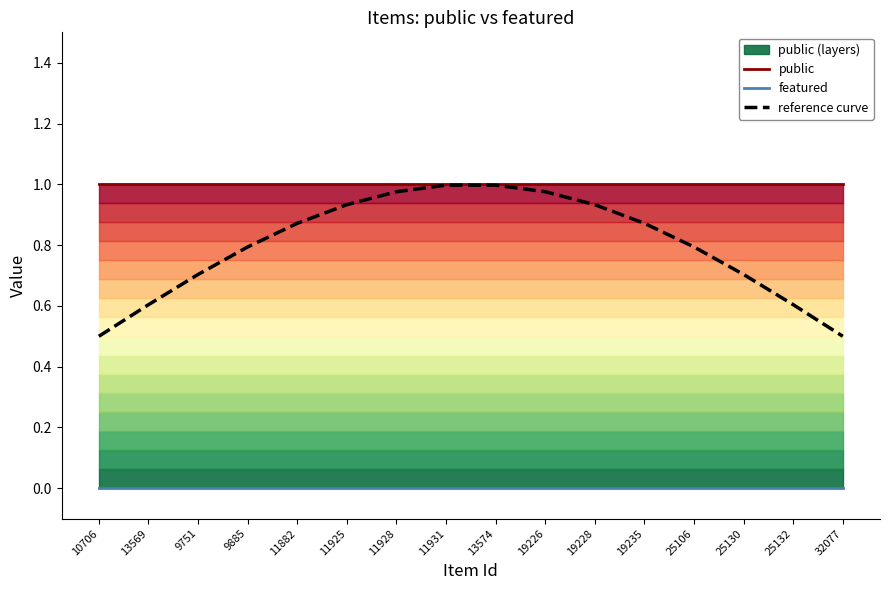

What is the value of the reference curve point at the 12th from the left?

0.9